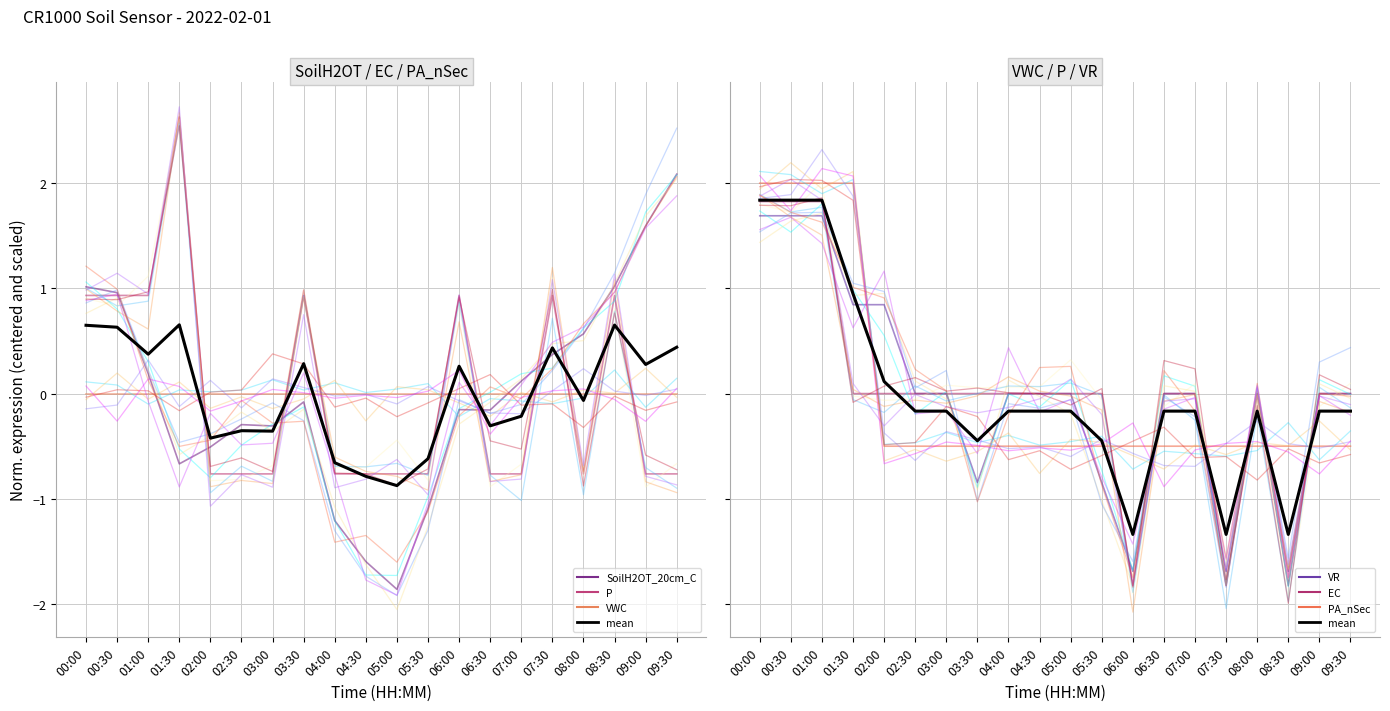

How many data points in PA_nSec are less than 0?

16